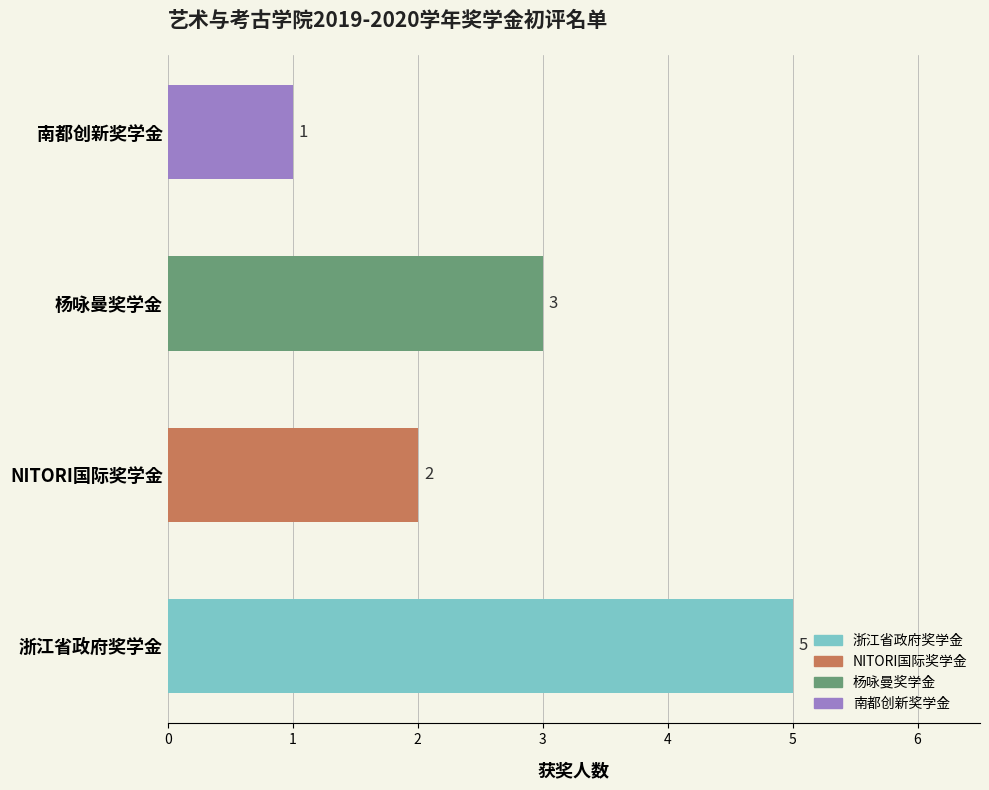

At which category does the chart reach its peak across all series?

浙江省政府奖学金